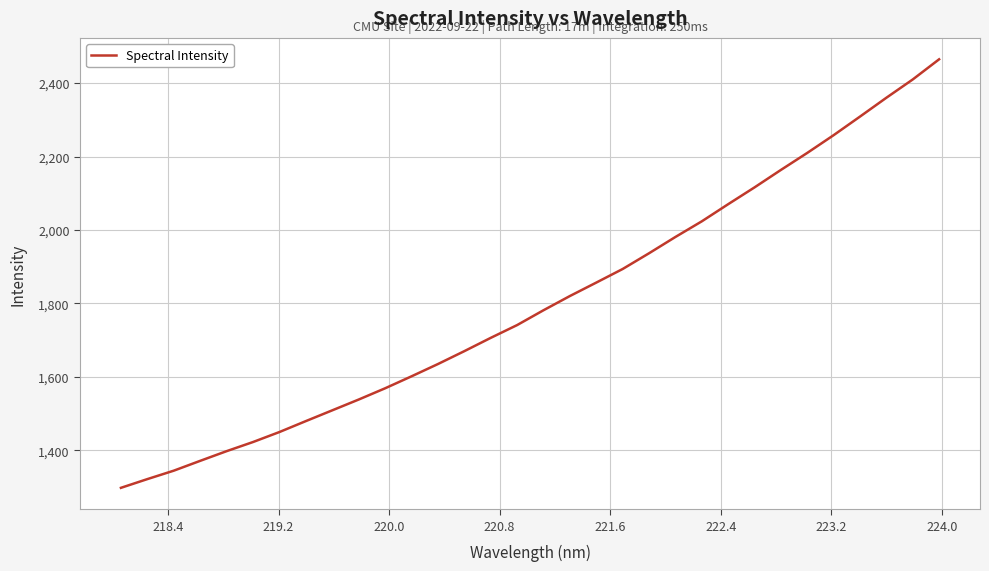

What is the maximum value shown in the chart?

2464.6